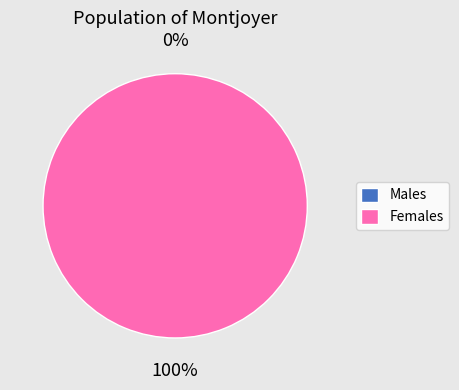

What is the largest slice in the pie chart?

5ae9e145c8d8c9146a44cd0d